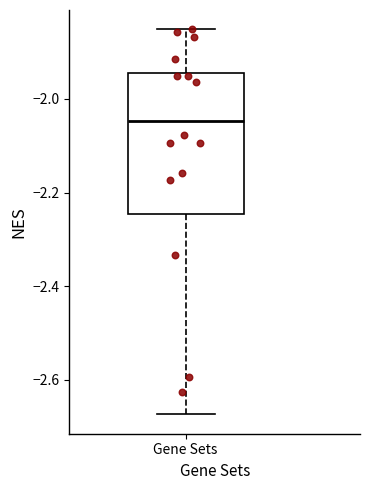

Transcribe this box plot: give where the median line is, the range the box spans, and where the two whiskers end, as read against the y-axis. The values are not printed on the chart, so give them approximately, as read against the axis.

median -2.04, box -2.24 to -1.94, whiskers -2.68 to -1.86